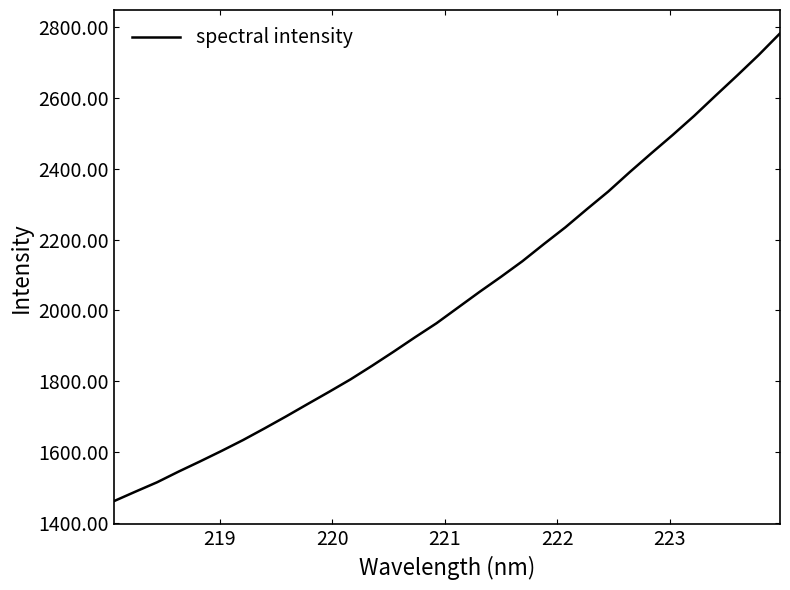

What is the difference between the second highest and second lowest values?

1233.1